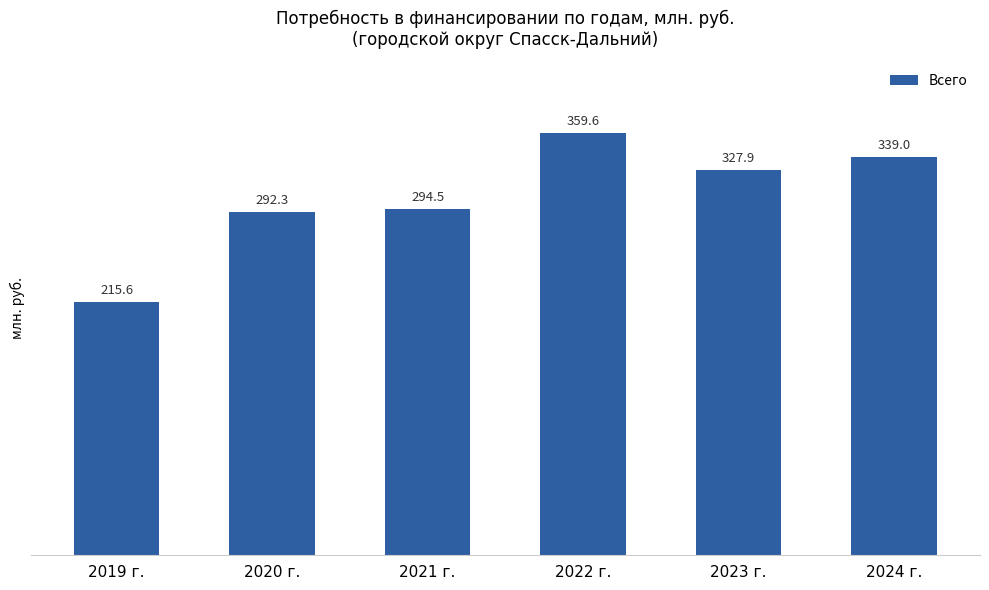

True or false: the data shows 163.9 at 2024 г..

False